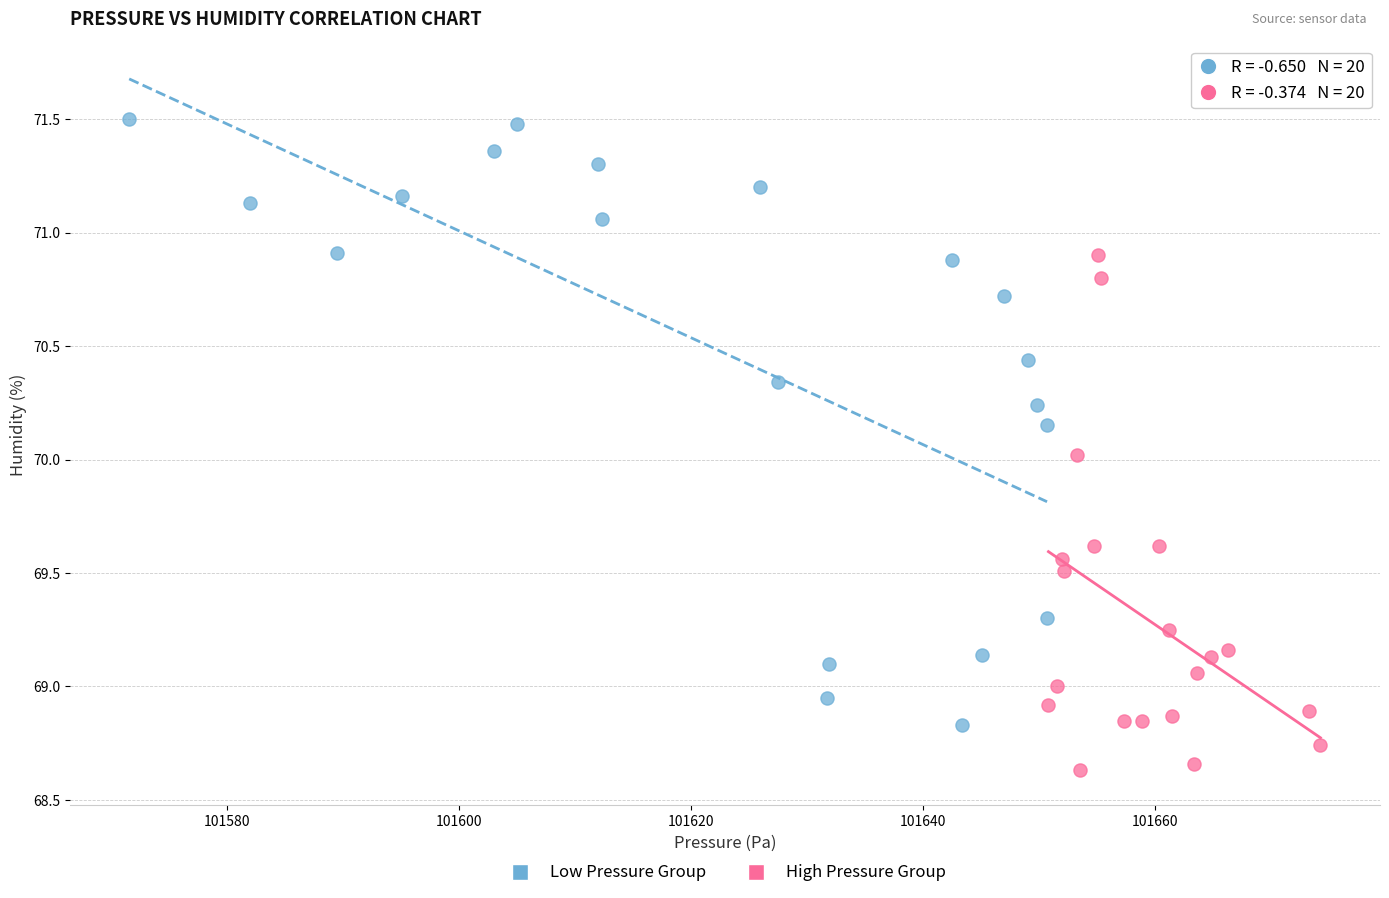

Which series has the largest Y range (max minus min)?

Low Pressure Group